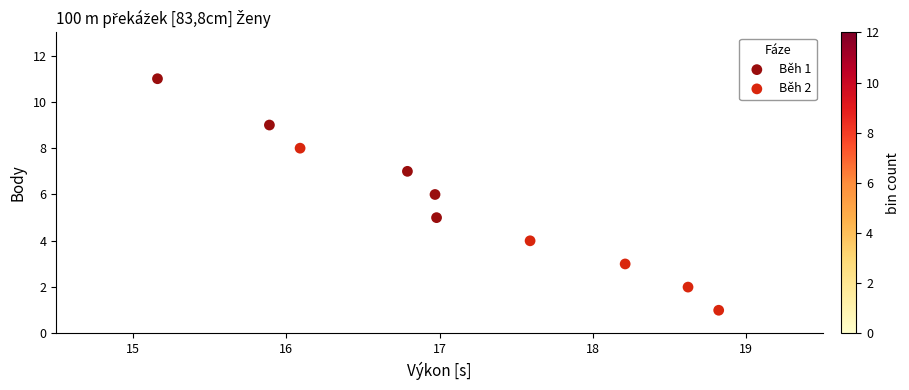

Which series reaches the maximum Y coordinate?

Běh 1